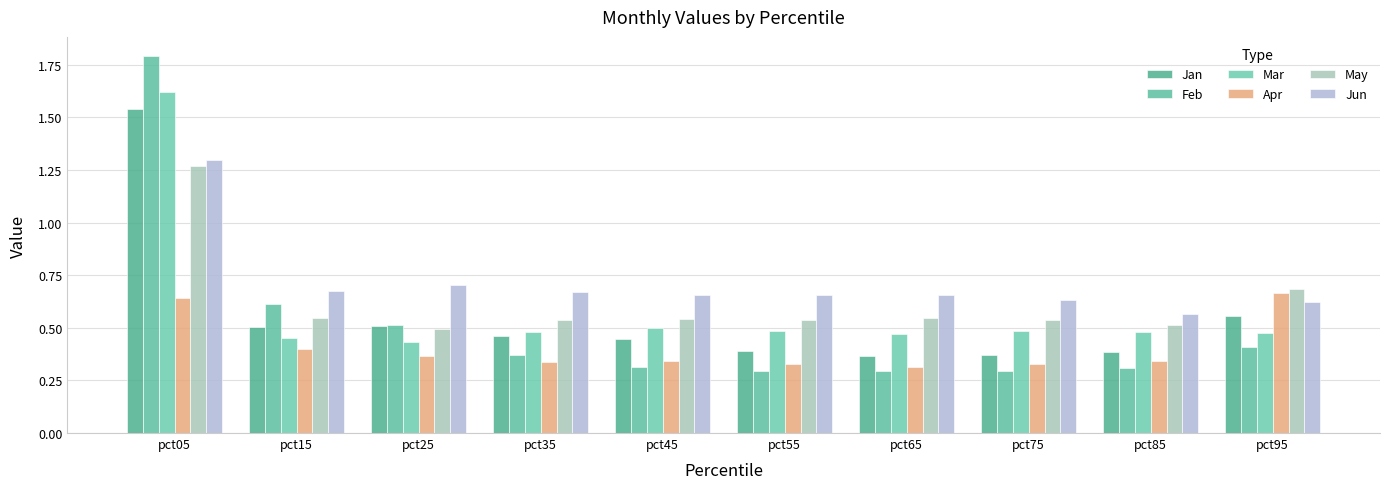

Rank the series by their maximum value, from lowest to highest.

Apr, May, Jun, Jan, Mar, Feb